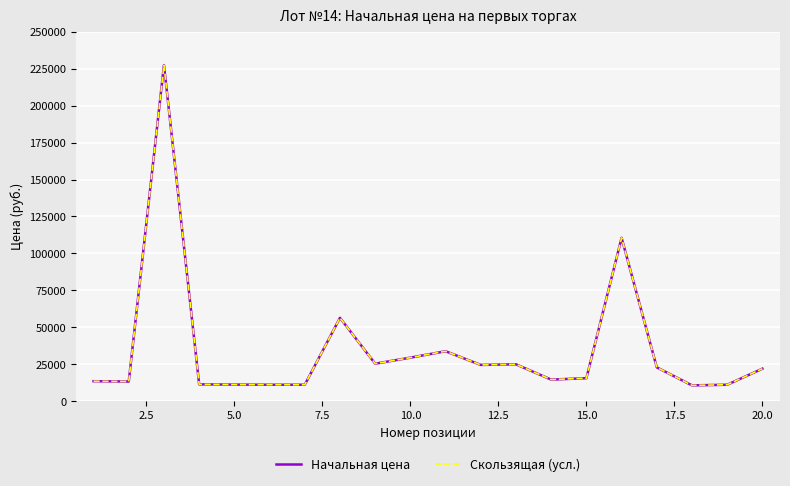

True or false: Скользящая (усл.) and Начальная цена intersect in this chart.

False